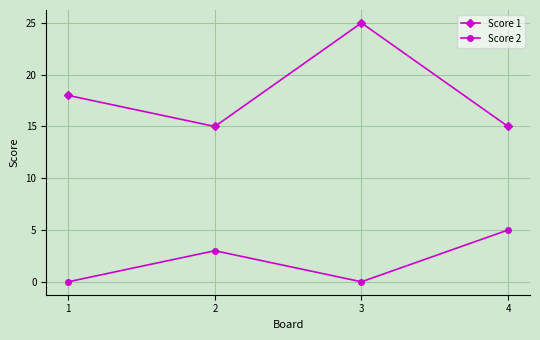

Reading left to right, transcribe all the data shown in this chart.

Score 1: 18	15	25	15
Score 2: 0	3	0	5